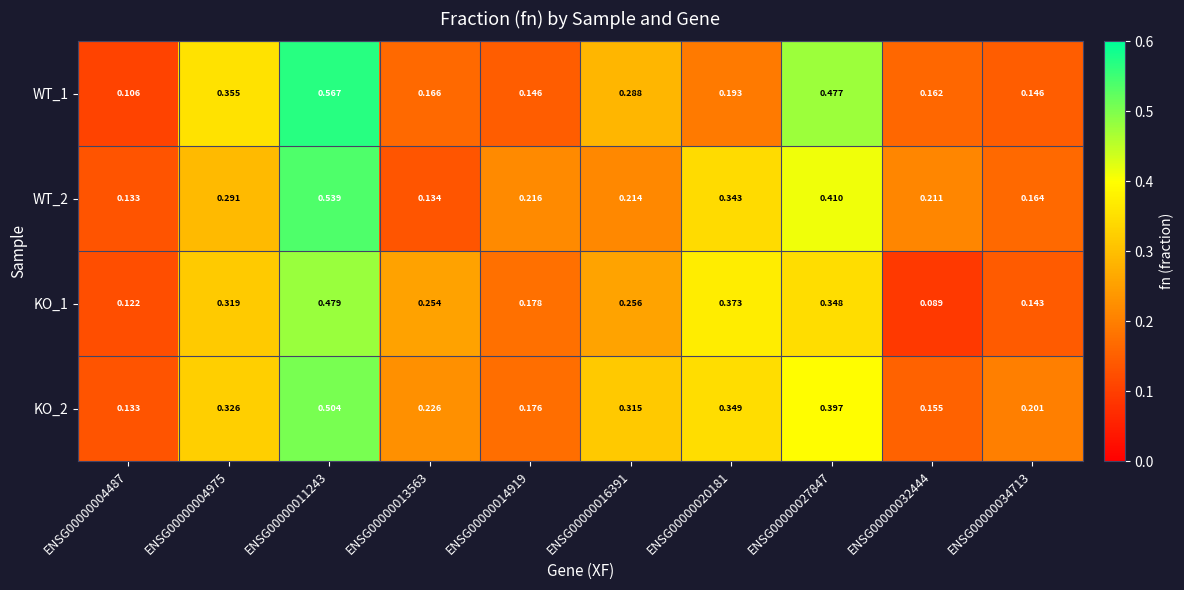

Is the value of KO_1 at ENSG00000011243 greater than the value of WT_2 at ENSG00000004487?

Yes